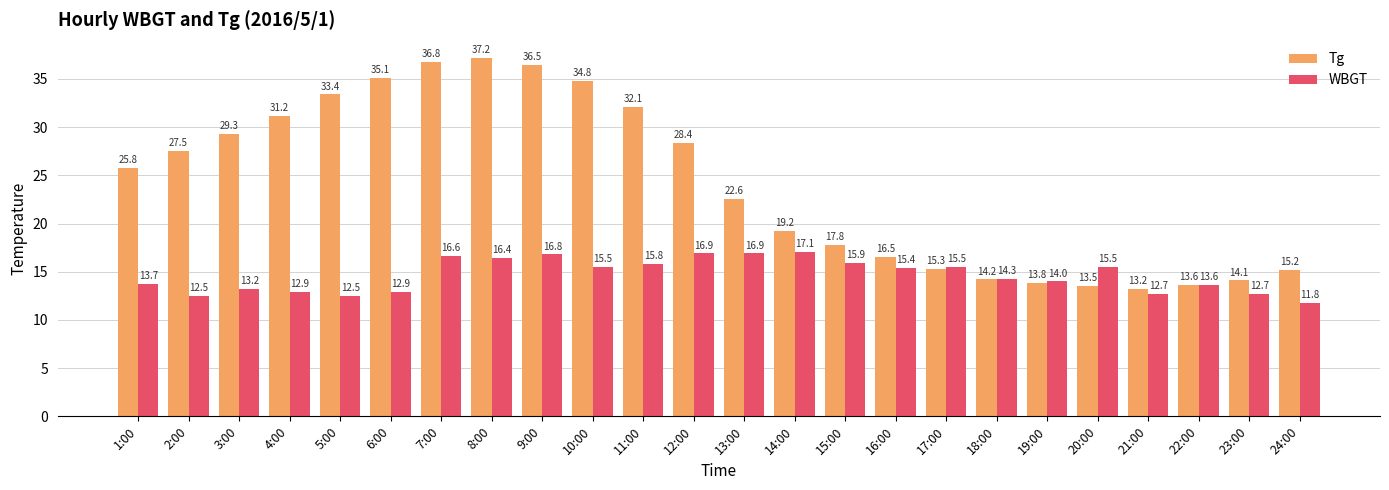

What is the label of the 6th bar from the left?

6:00